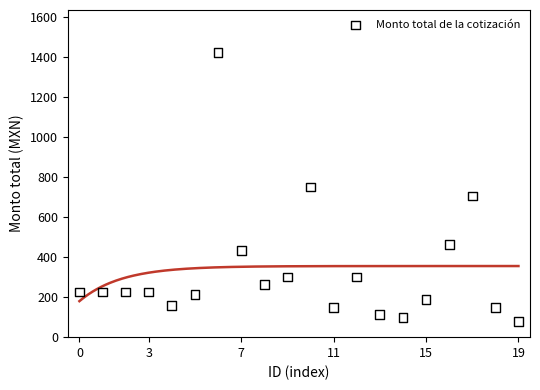

What is the range of Y values (max minus min)?

1342.0